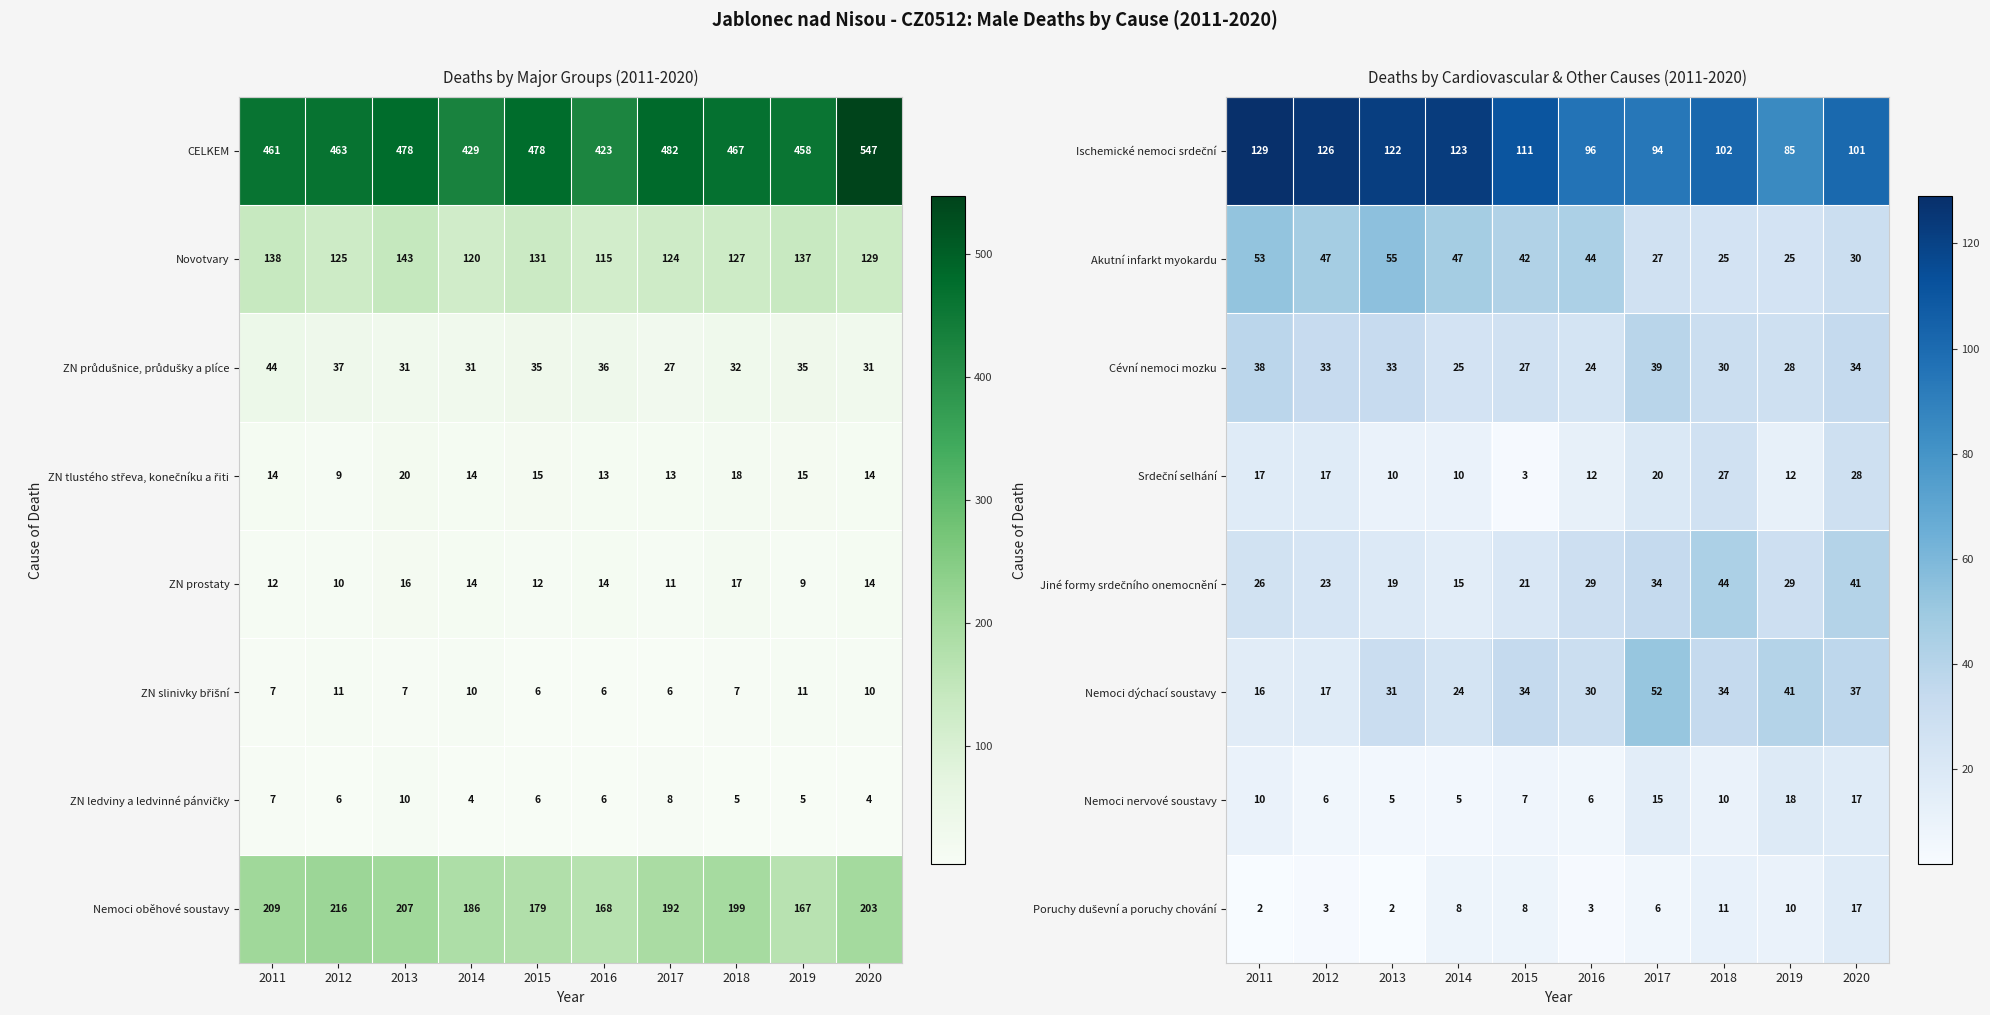

Is it true that Akutní infarkt myokardu equals 25 at 2018?

True